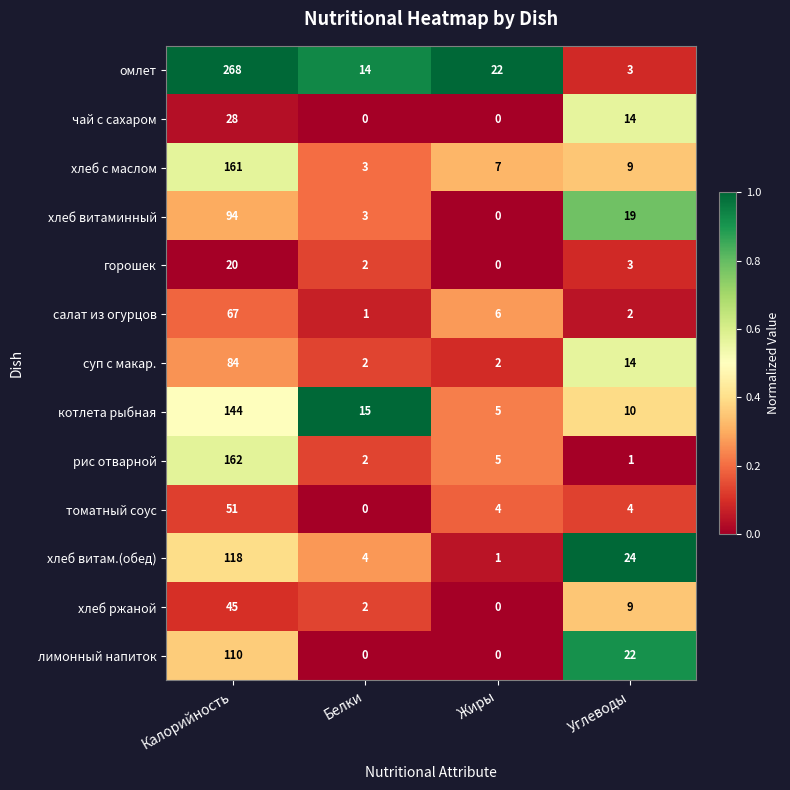

Rank the series by their maximum value, from highest to lowest.

омлет, рис отварной, хлеб с маслом, котлета рыбная, хлеб витам.(обед), лимонный напиток, хлеб витаминный, суп с макар., салат из огурцов, томатный соус, хлеб ржаной, чай с сахаром, горошек